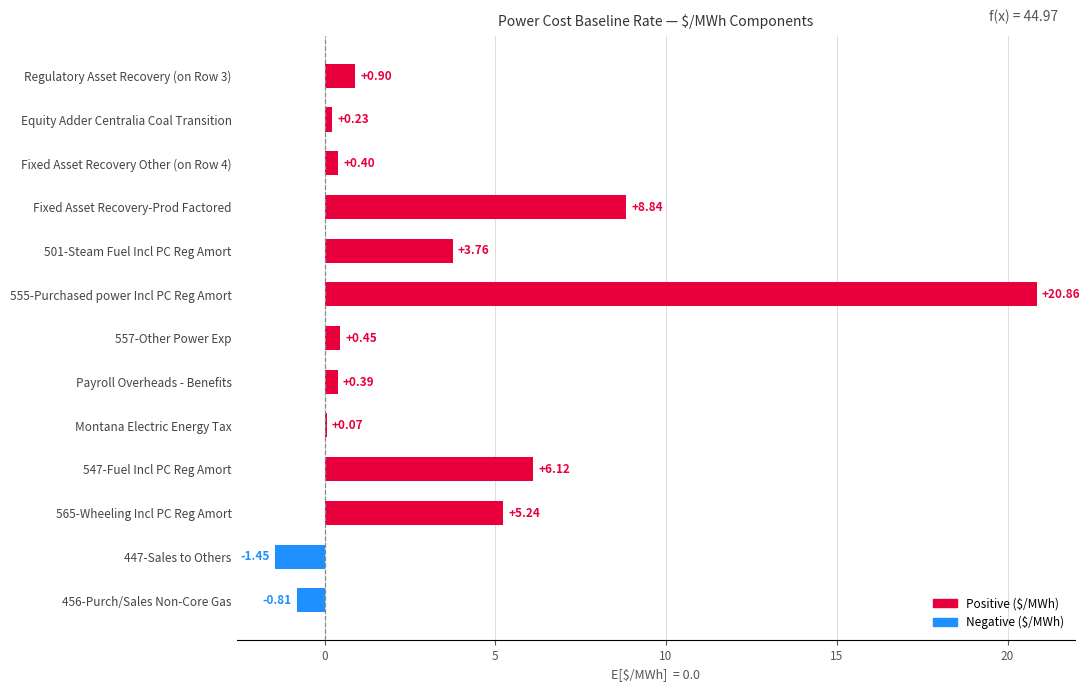

What is the change in value from Fixed Asset Recovery-Prod Factored to Montana Electric Energy Tax?

-8.8